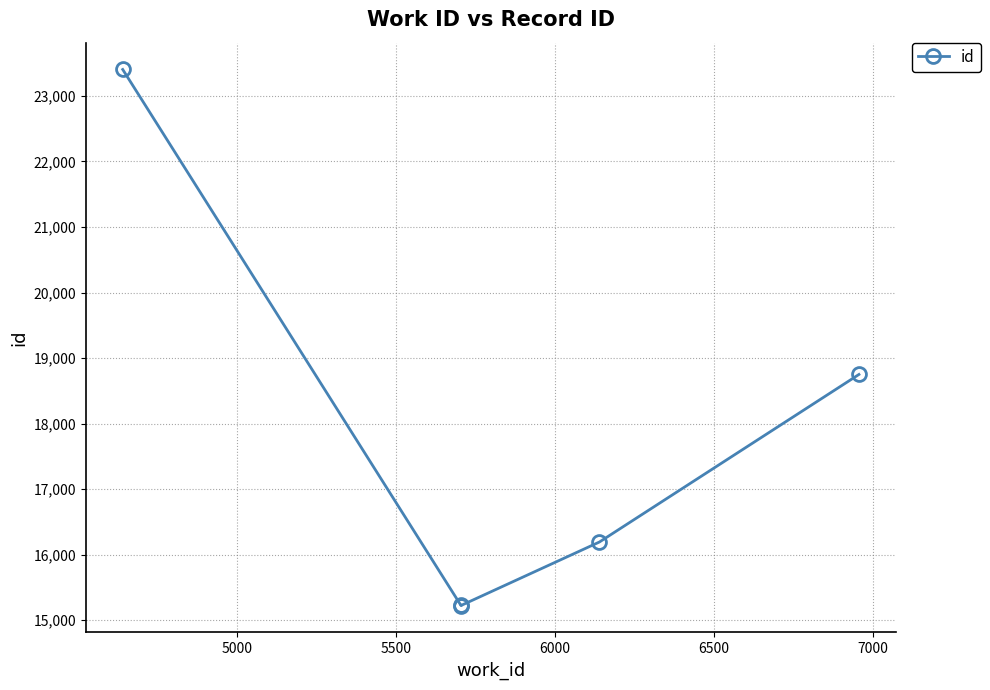

What is the difference between the maximum and minimum values?

8180